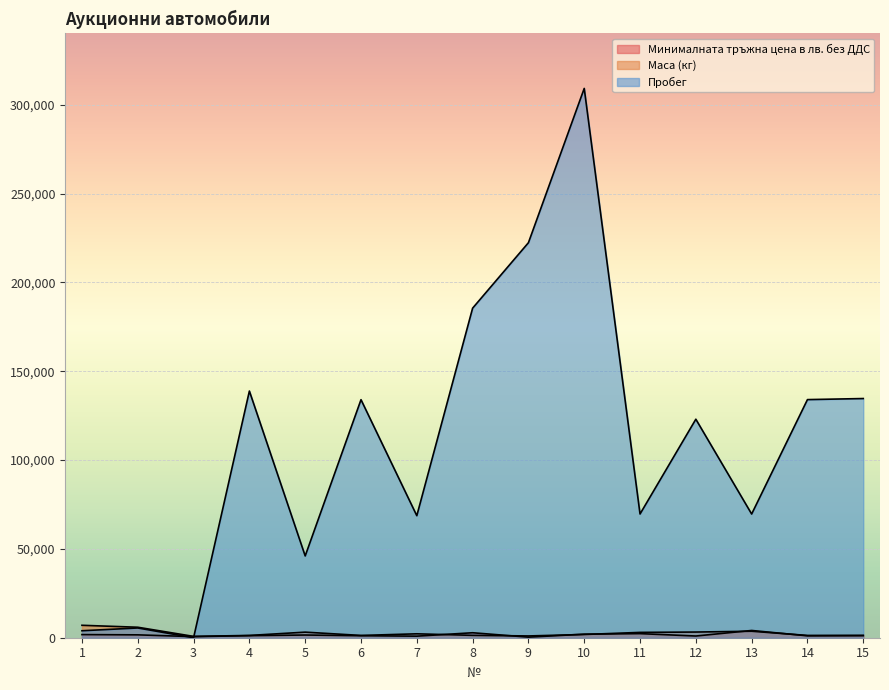

At 7, list the series in order from smallest to largest.

Минималната тръжна цена в лв. без ДДС, Маса (кг), Пробег